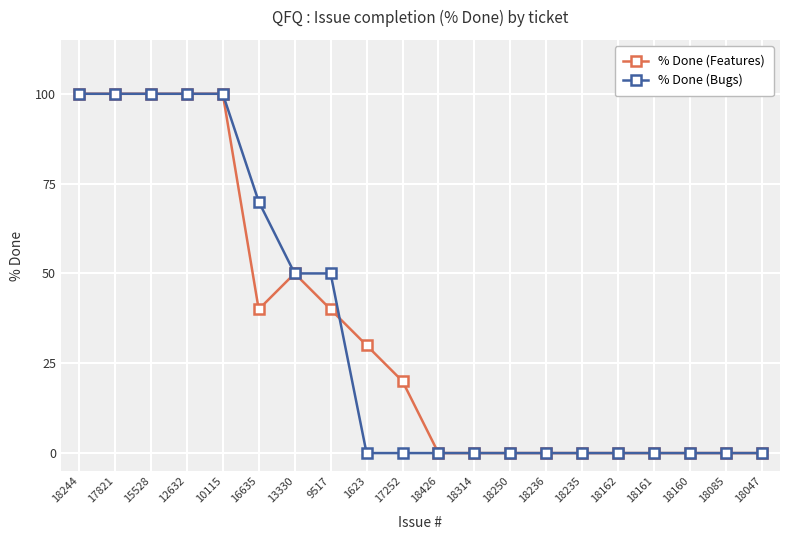

What position from the left is 17252?

10